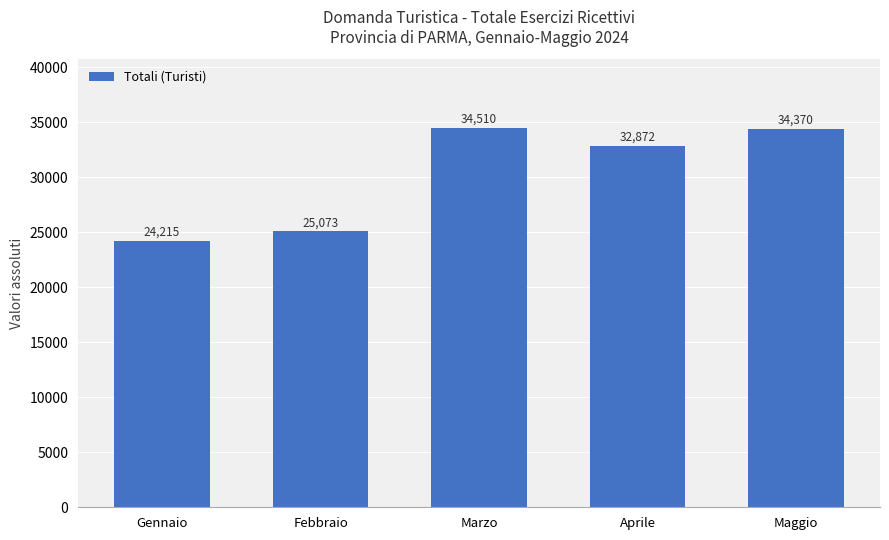

At which category does the chart reach its minimum across all series?

Gennaio